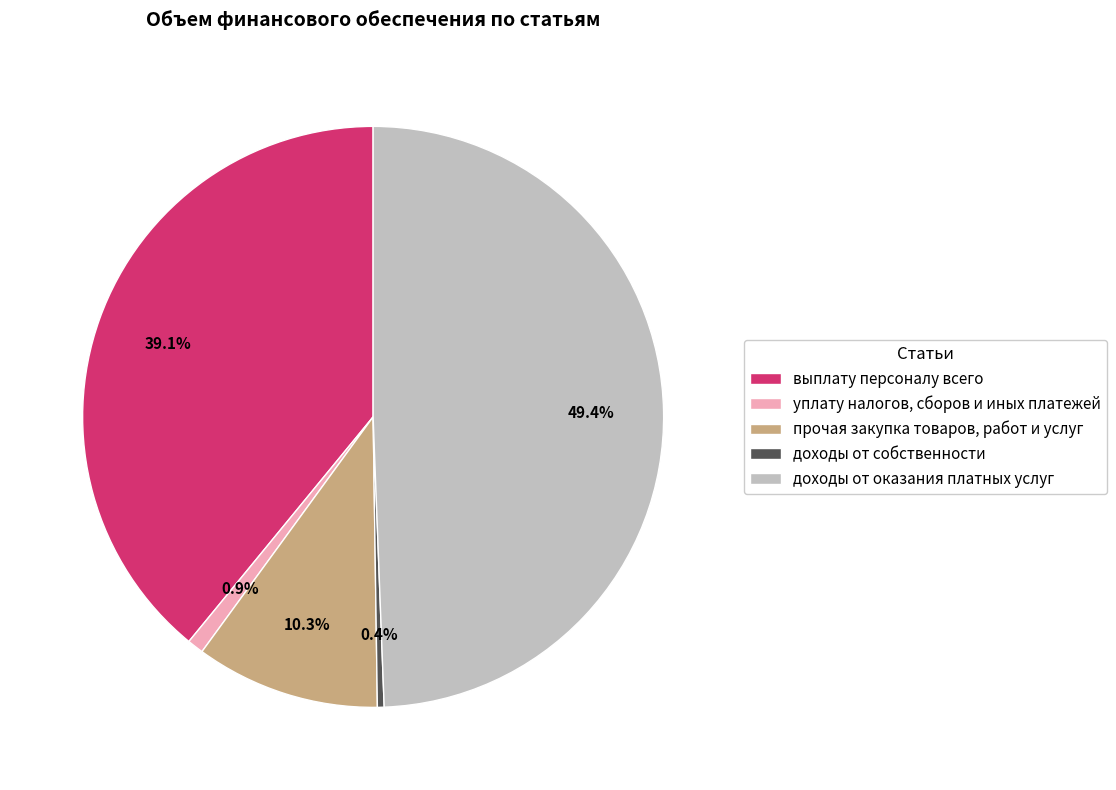

To the nearest percent, what is the difference between the largest and smallest slice percentages?

49%